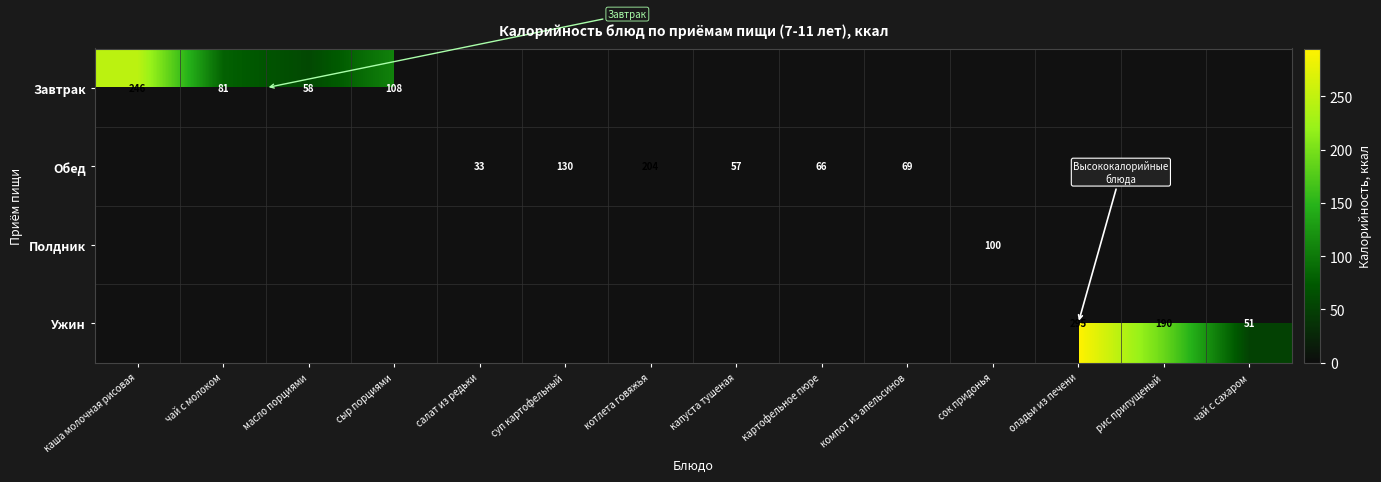

Which has a higher value, чай с сахаром or суп картофельный?

суп картофельный